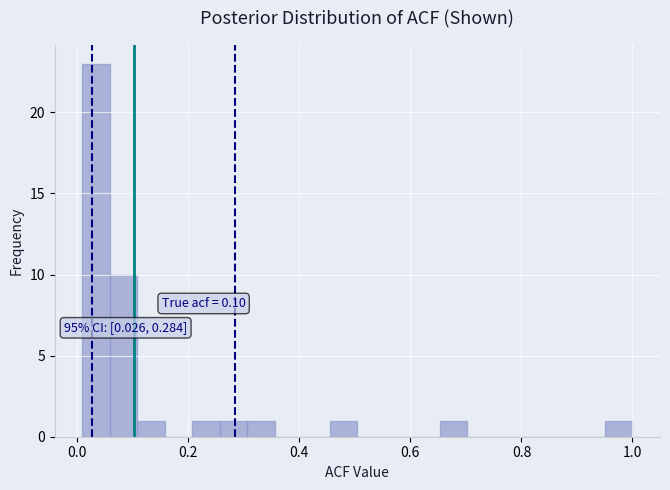

Read against the x-axis, roughly where is the centre of the tallest bar?

0.04